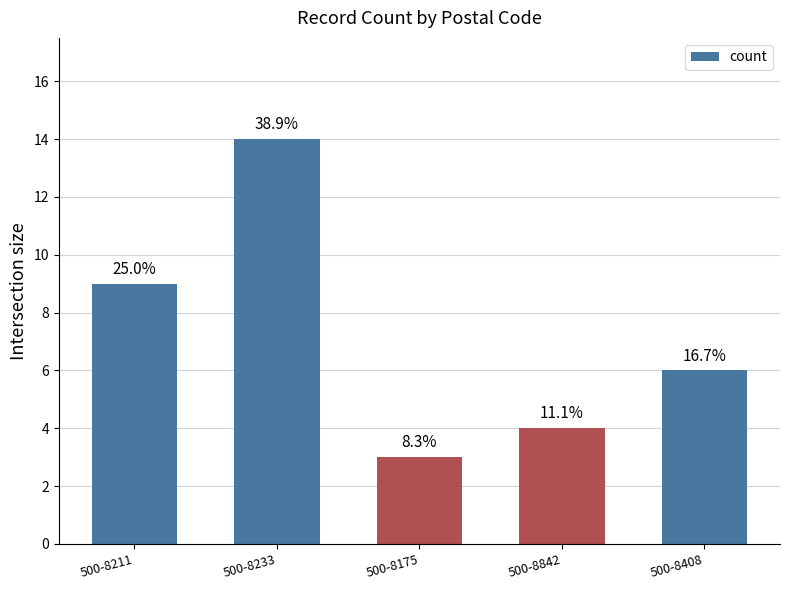

Which label corresponds to the smallest value in the chart?

500-8175